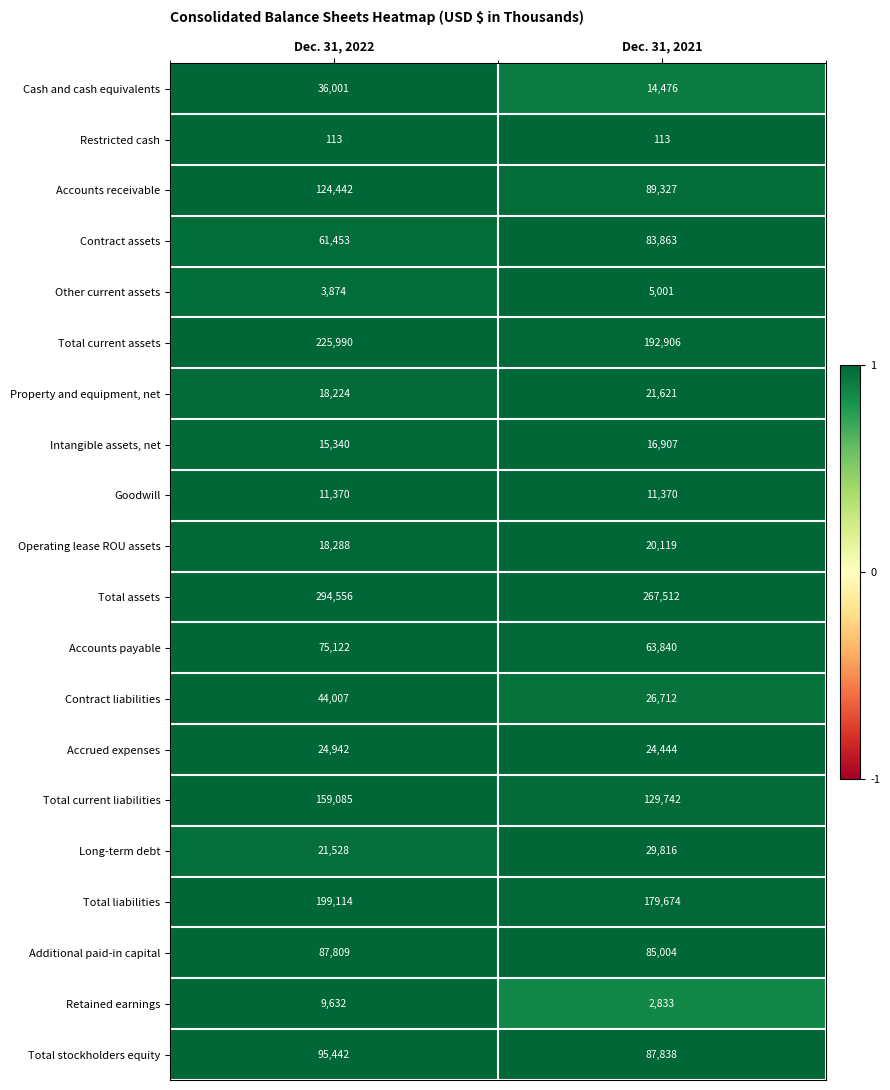

Rank the categories by Property and equipment, net value from lowest to highest.

Dec. 31, 2022, Dec. 31, 2021